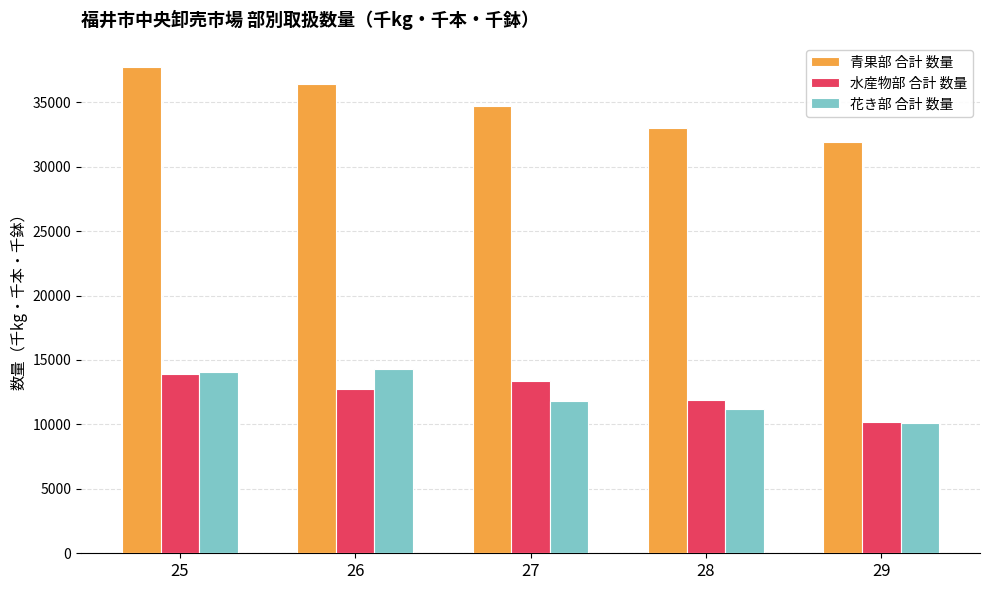

Is the value of 青果部 合計 数量 at 25 greater than the value of 花き部 合計 数量 at 25?

Yes